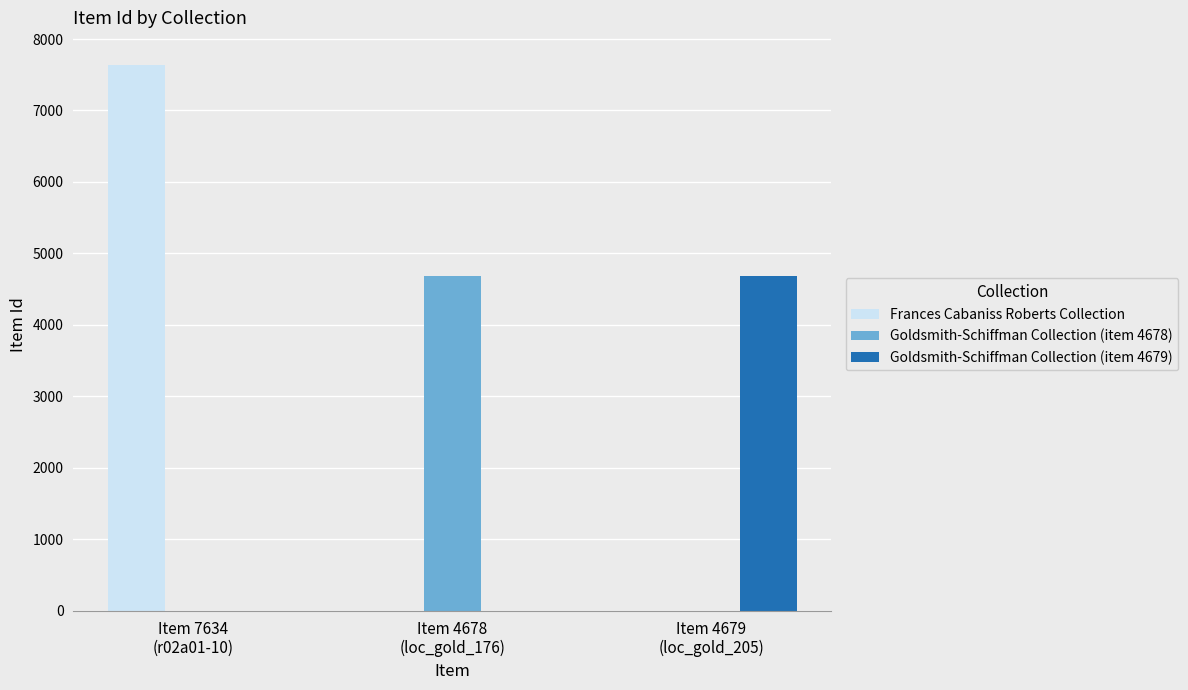

Count the number of categories in the chart.

3